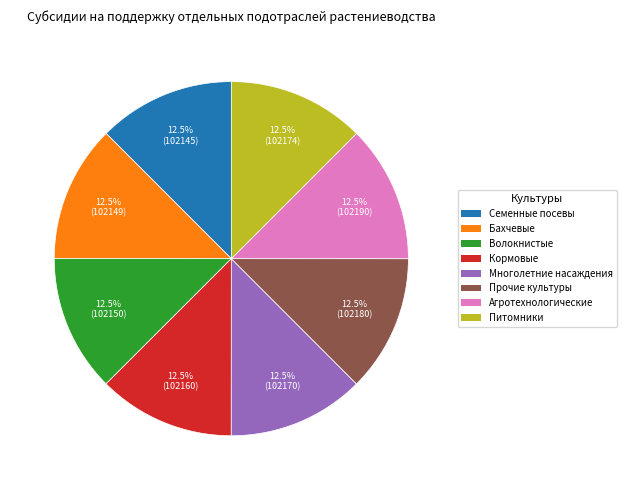

Is there a majority slice in this chart?

No